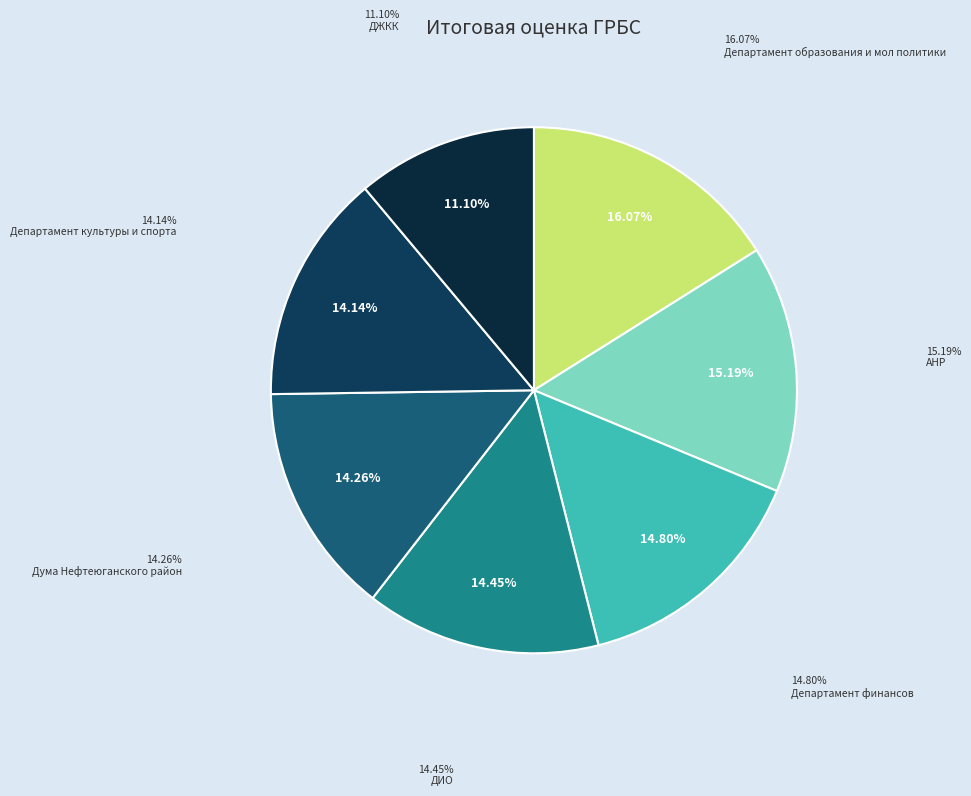

Is it true that ДЖКК is 11% of the pie?

True